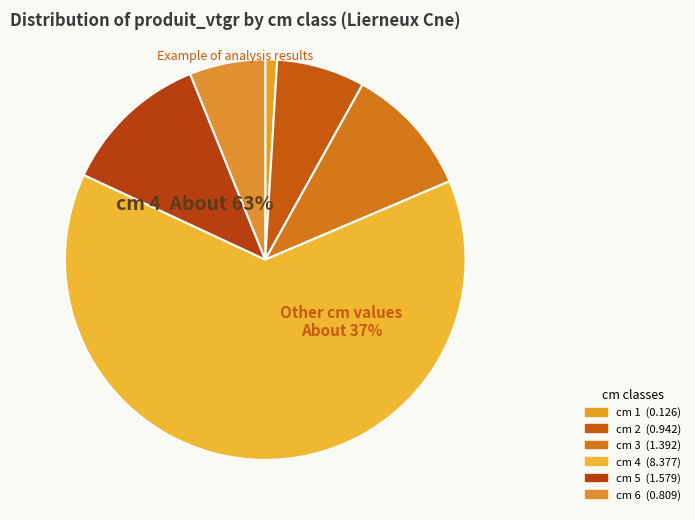

To the nearest percent, what is the difference between the 1 and 3 slice percentages?

10%